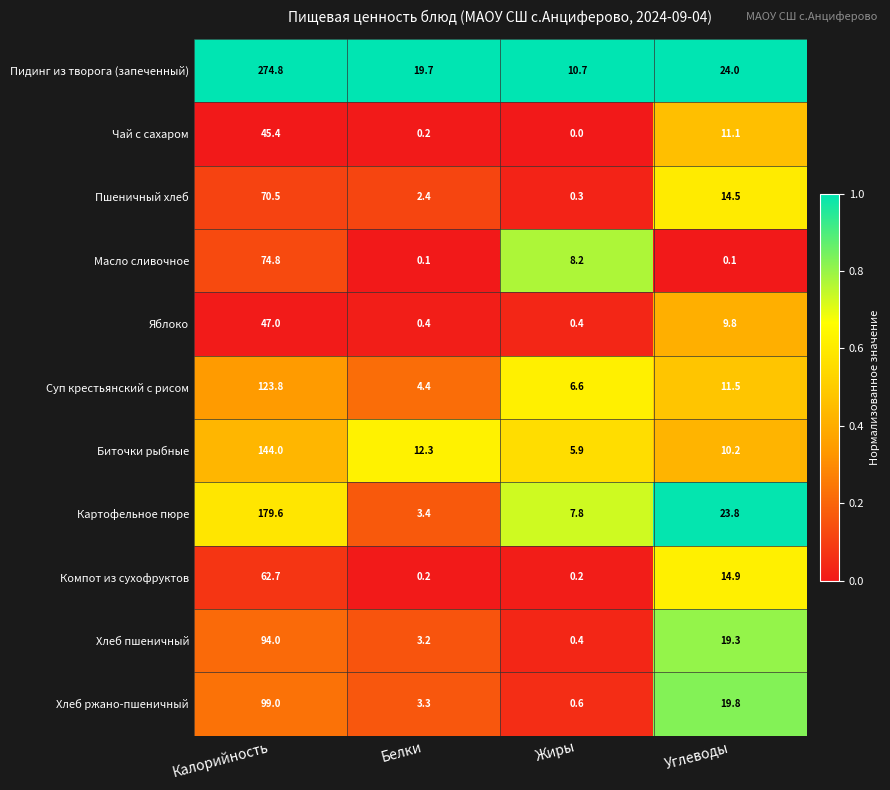

At which label is Масло сливочное closest to 37?

Жиры